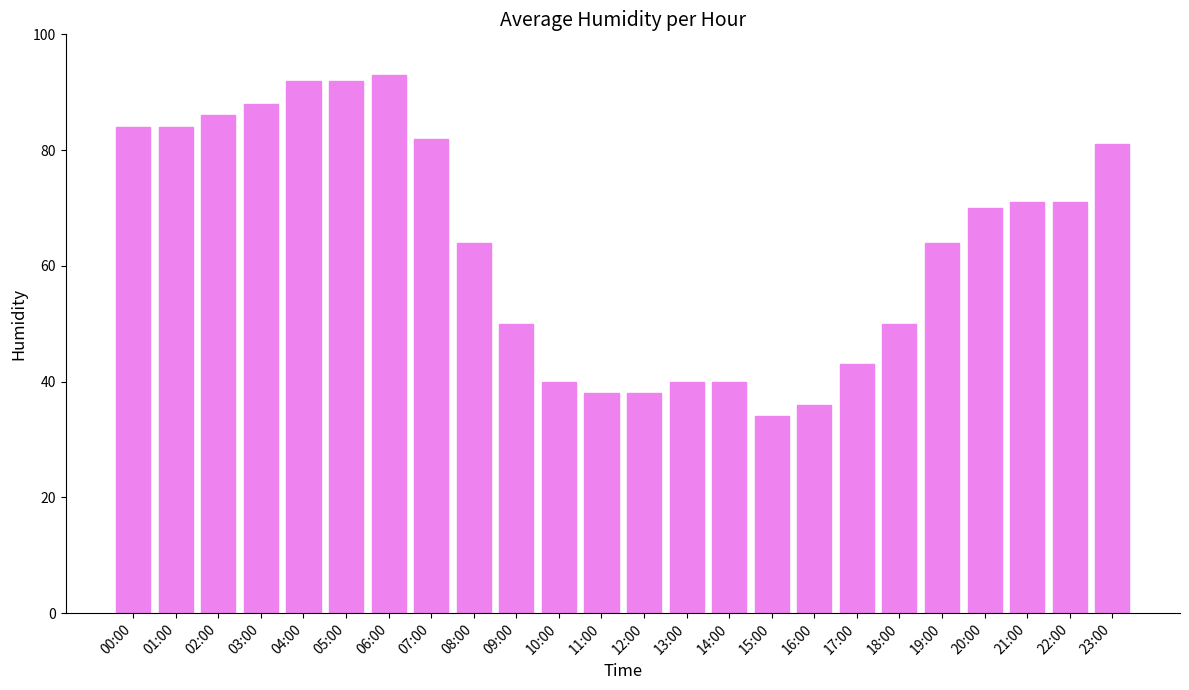

What is the difference between the maximum and minimum values?

59